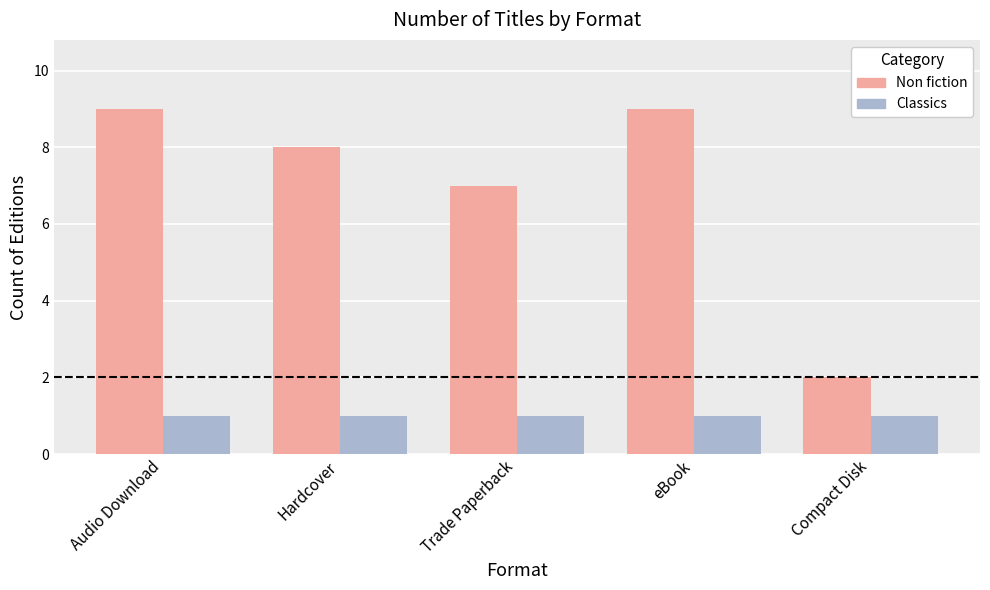

What position from the right is Compact Disk?

1